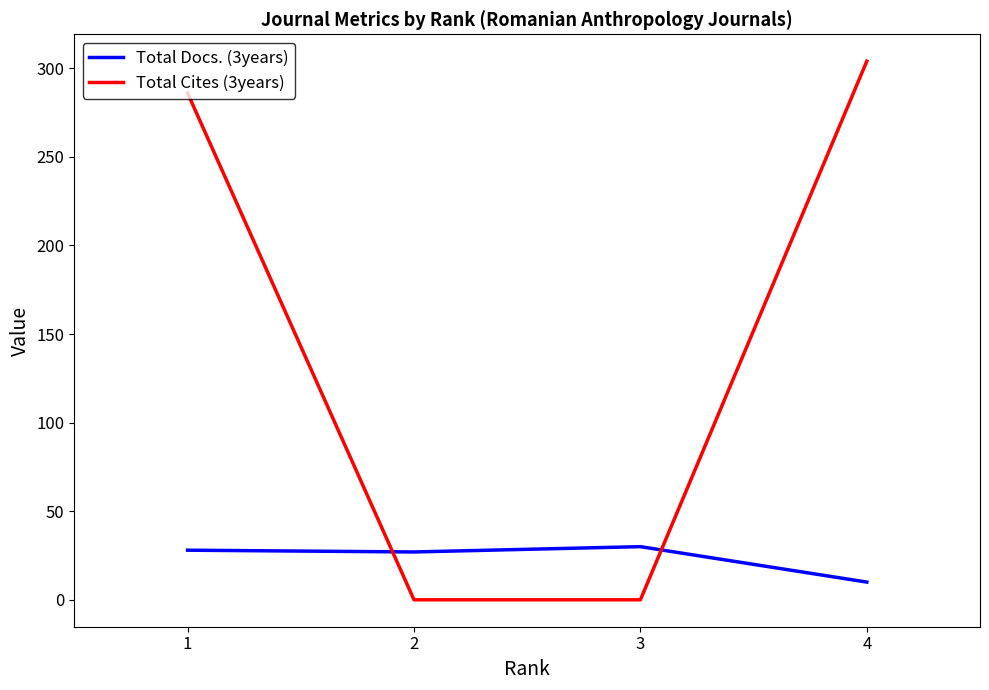

How many categories are shown in the chart?

4